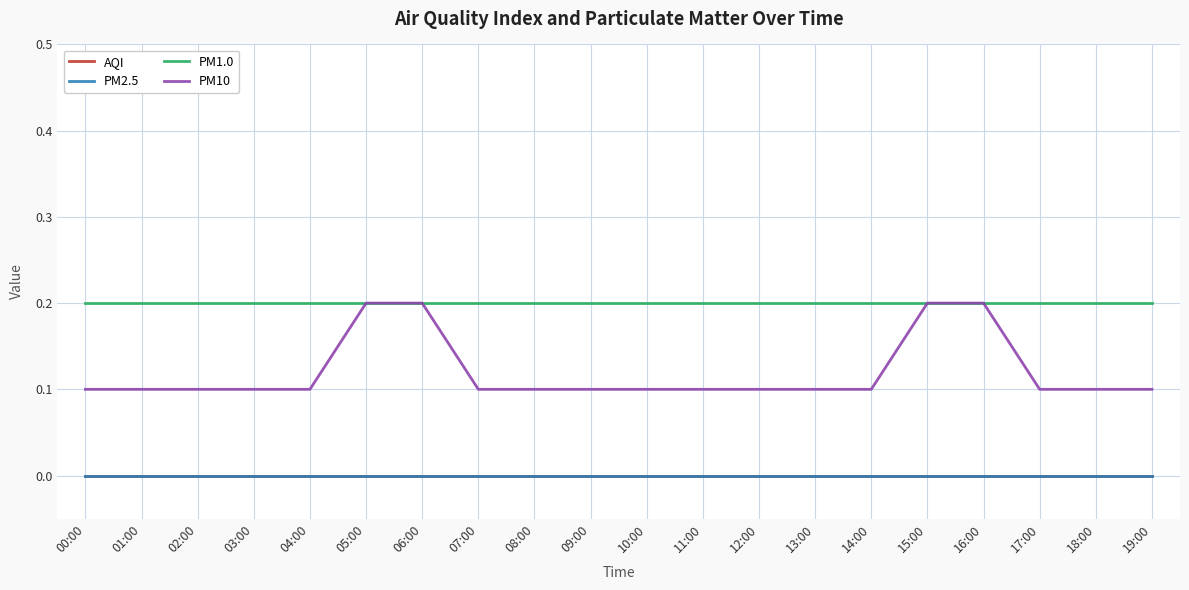

Between 08:00 and 18:00, which series saw the biggest shift?

AQI